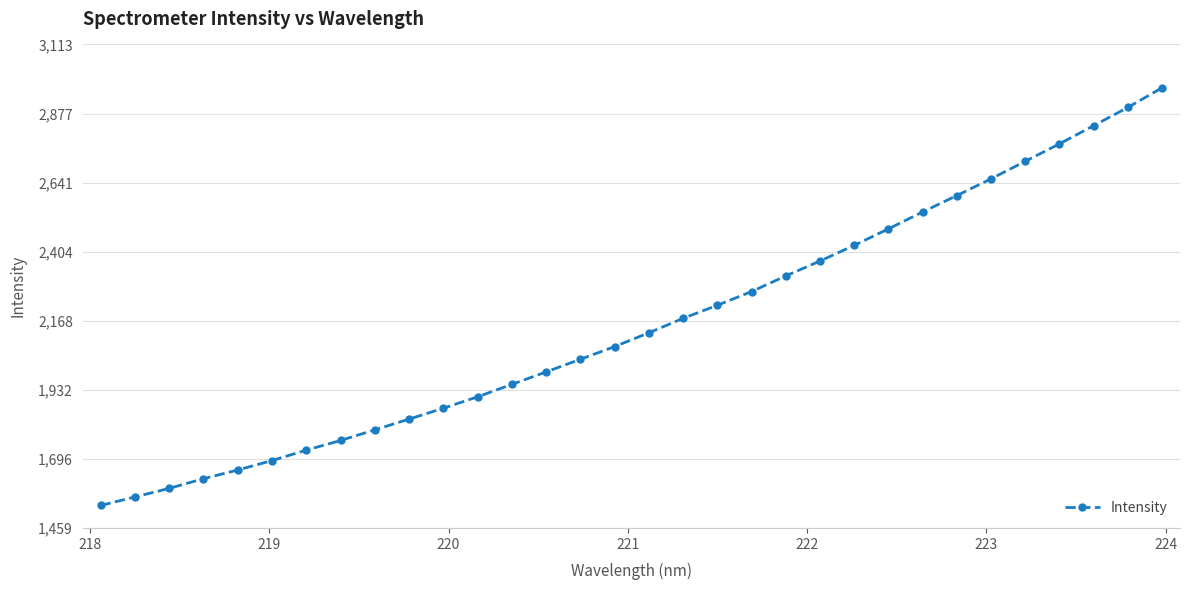

What is the value of the 9th point from the left?

1794.8